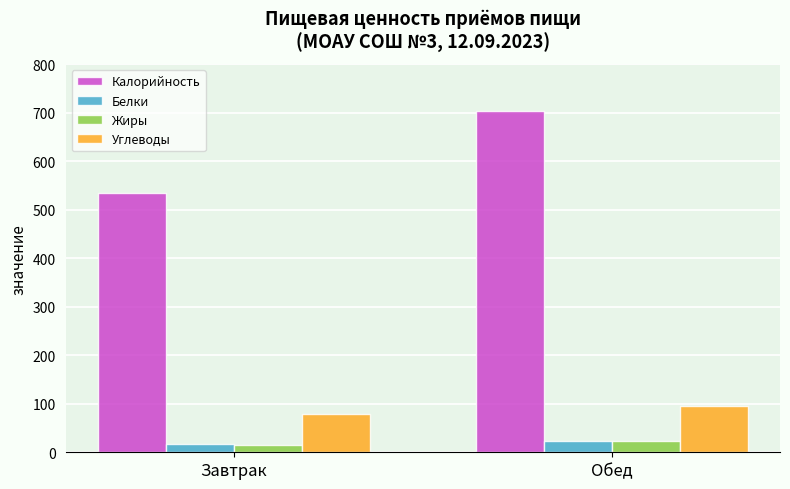

At which label is Калорийность closest to 619?

Завтрак